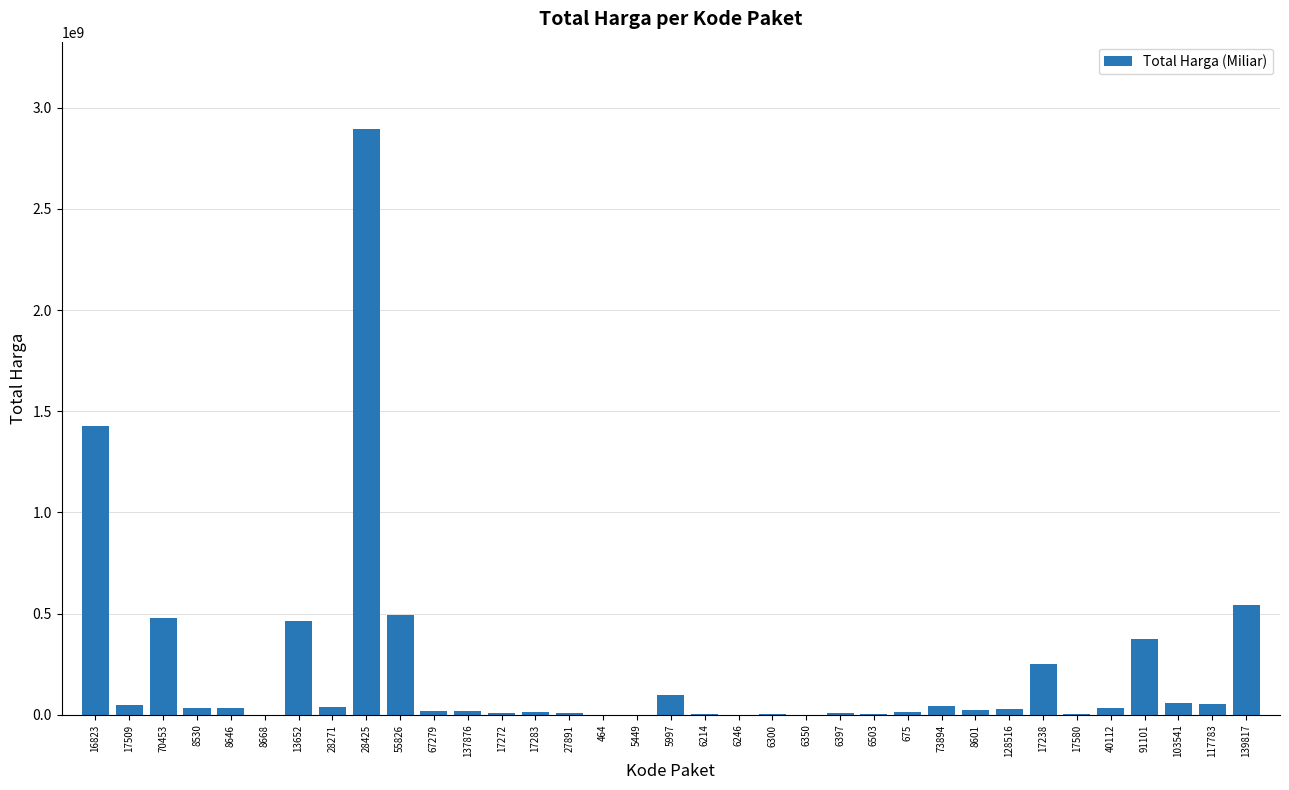

What is the change in value from 17238 to 91101?

+123054000